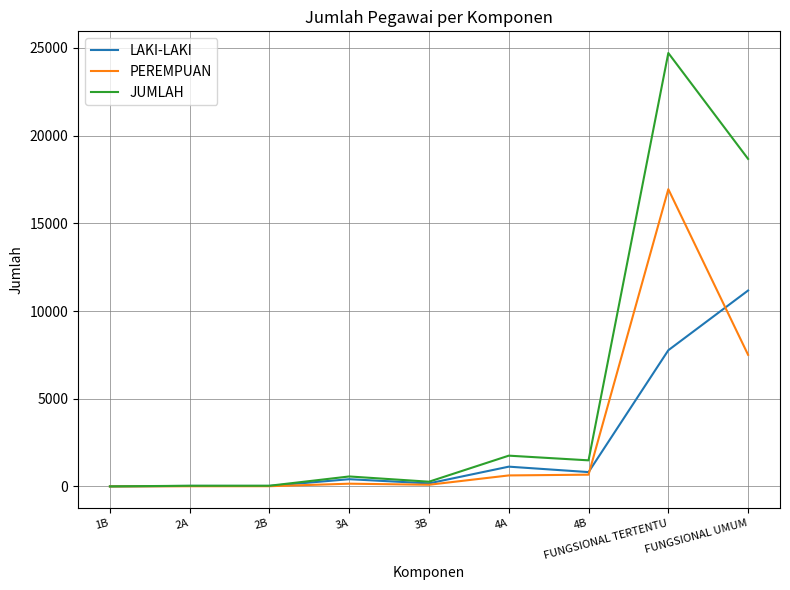

The value of PEREMPUAN at FUNGSIONAL TERTENTU is 16945. True or false?

True